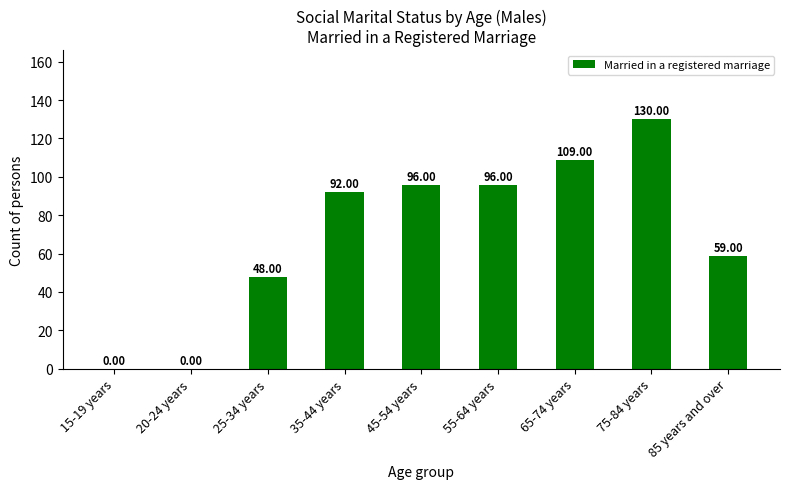

Which has a higher value, 15-19 years or 25-34 years?

25-34 years